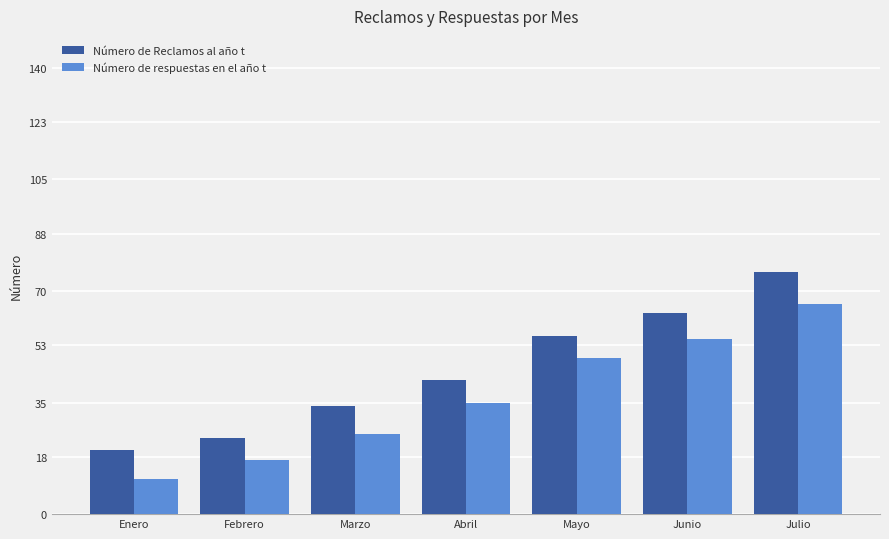

Is the value of Número de Reclamos al año t at Febrero greater than the value of Número de respuestas en el año t at Junio?

No